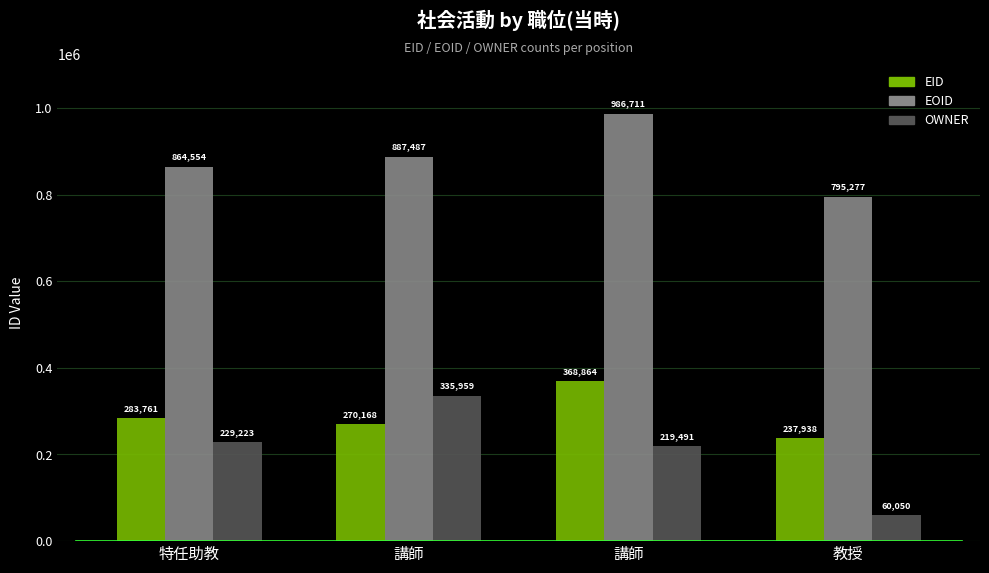

How many bars are there in each group?

3